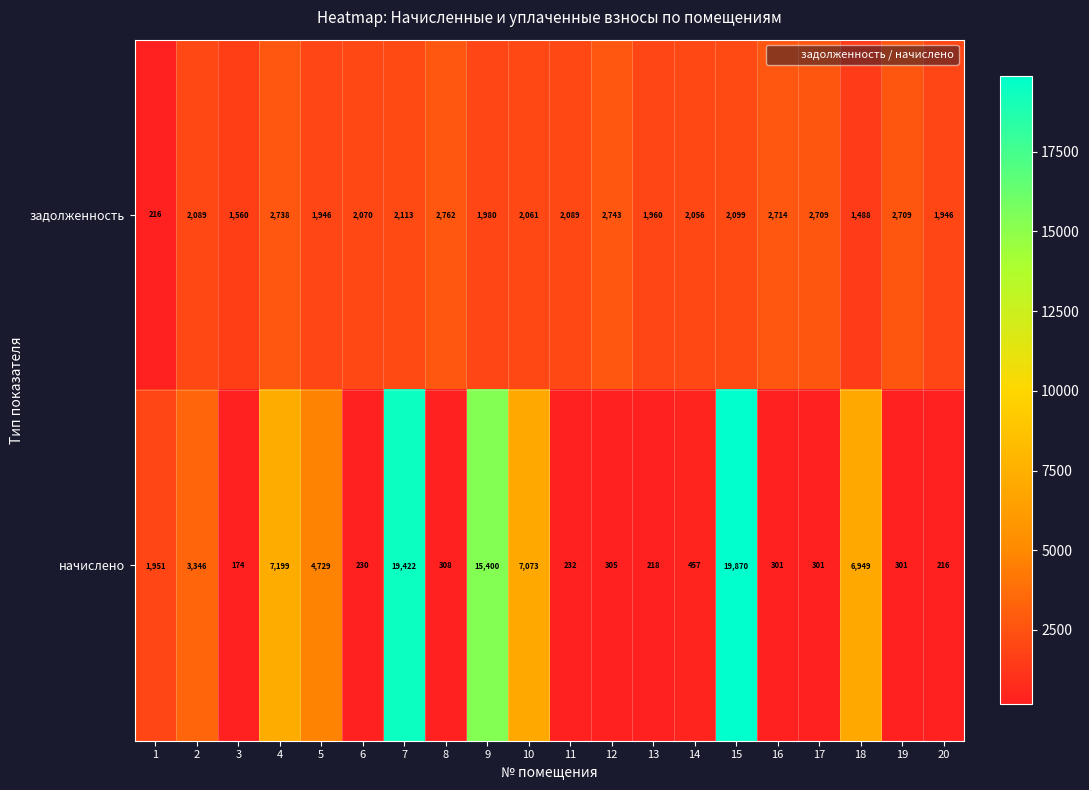

Which series has the largest range (max minus min)?

начислено